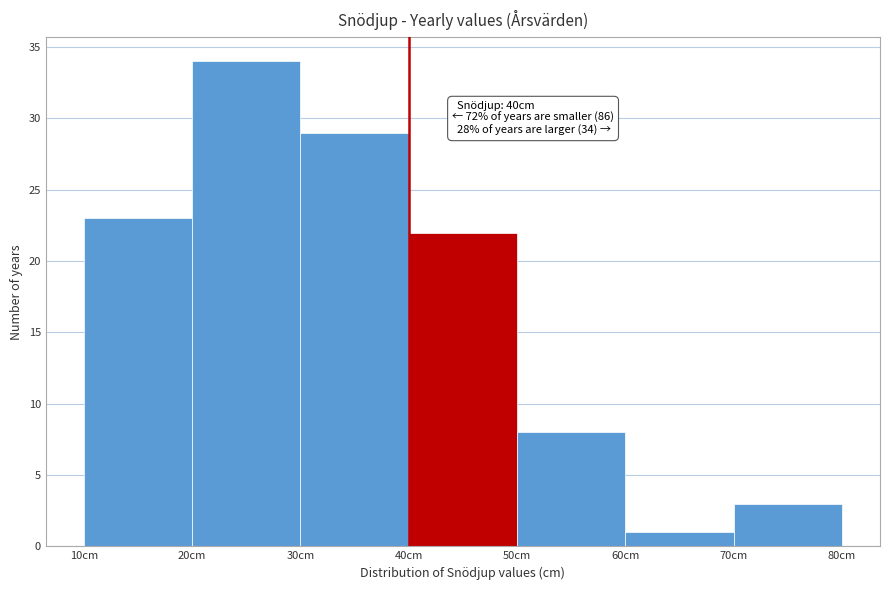

Over which range of the x-axis is the bar tallest?

20 to 30